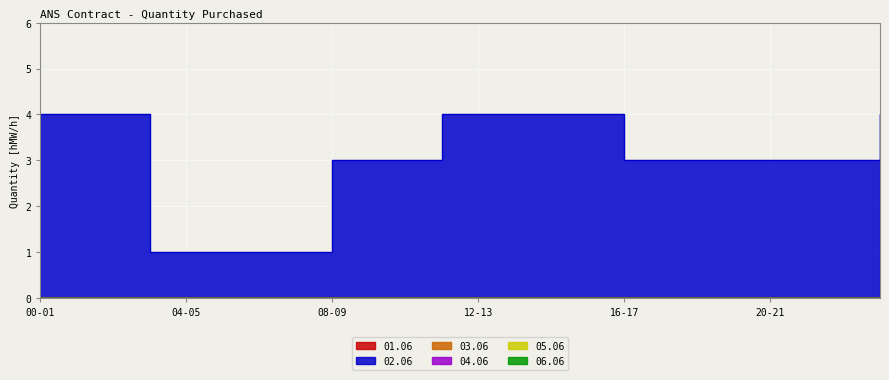

What is the total value across all series at 19-20?

3